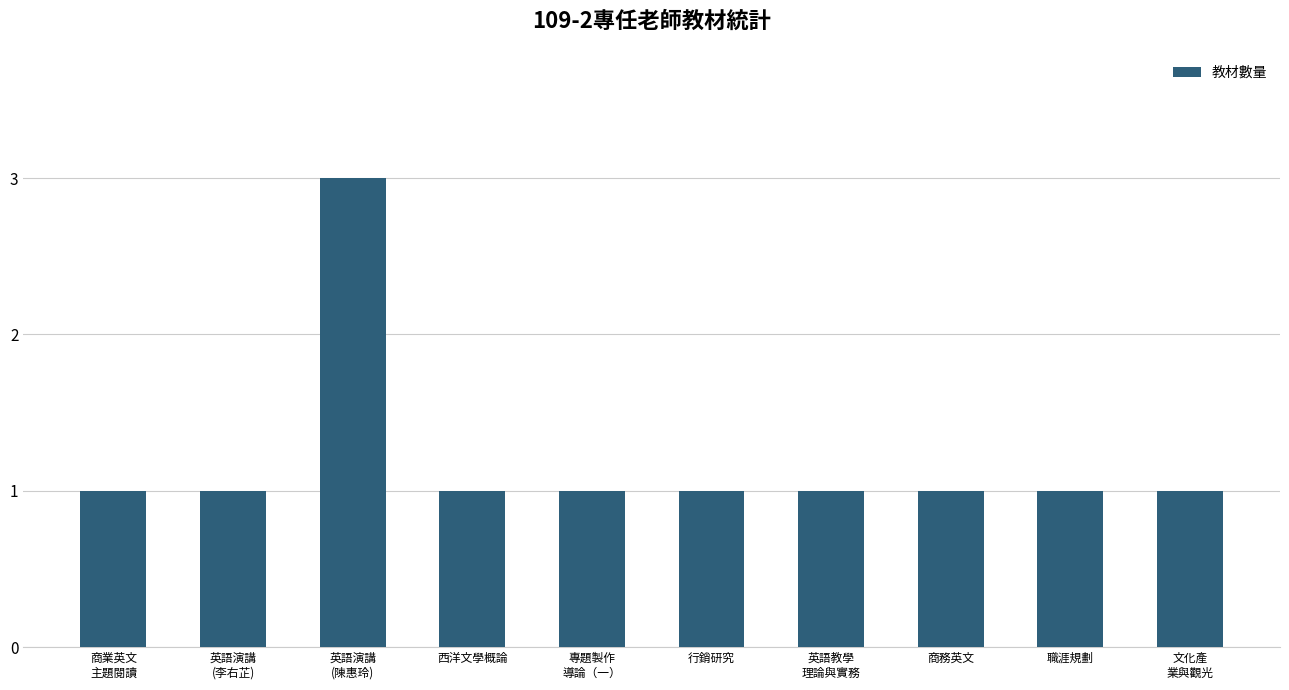

At which category does the chart reach its peak across all series?

英語演講
(陳惠玲)